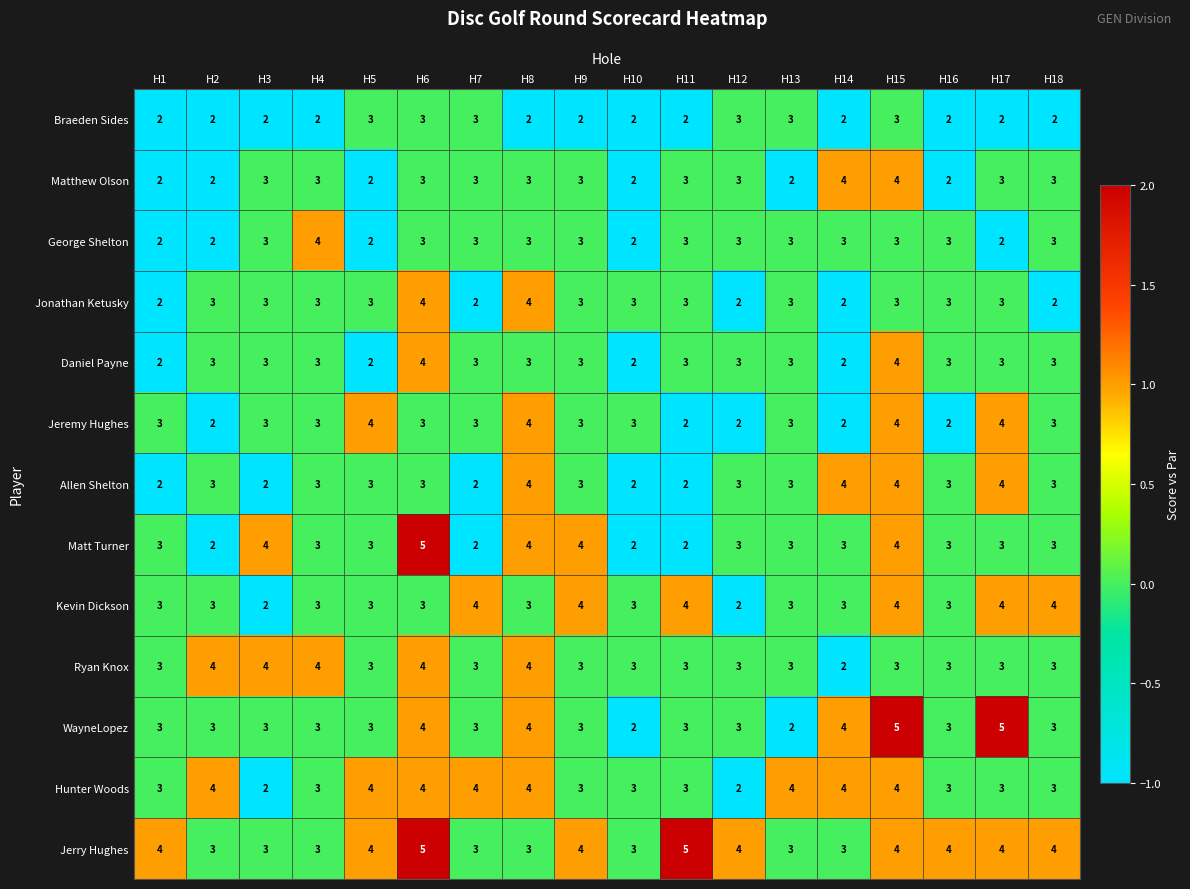

What is the maximum value for WayneLopez?

5